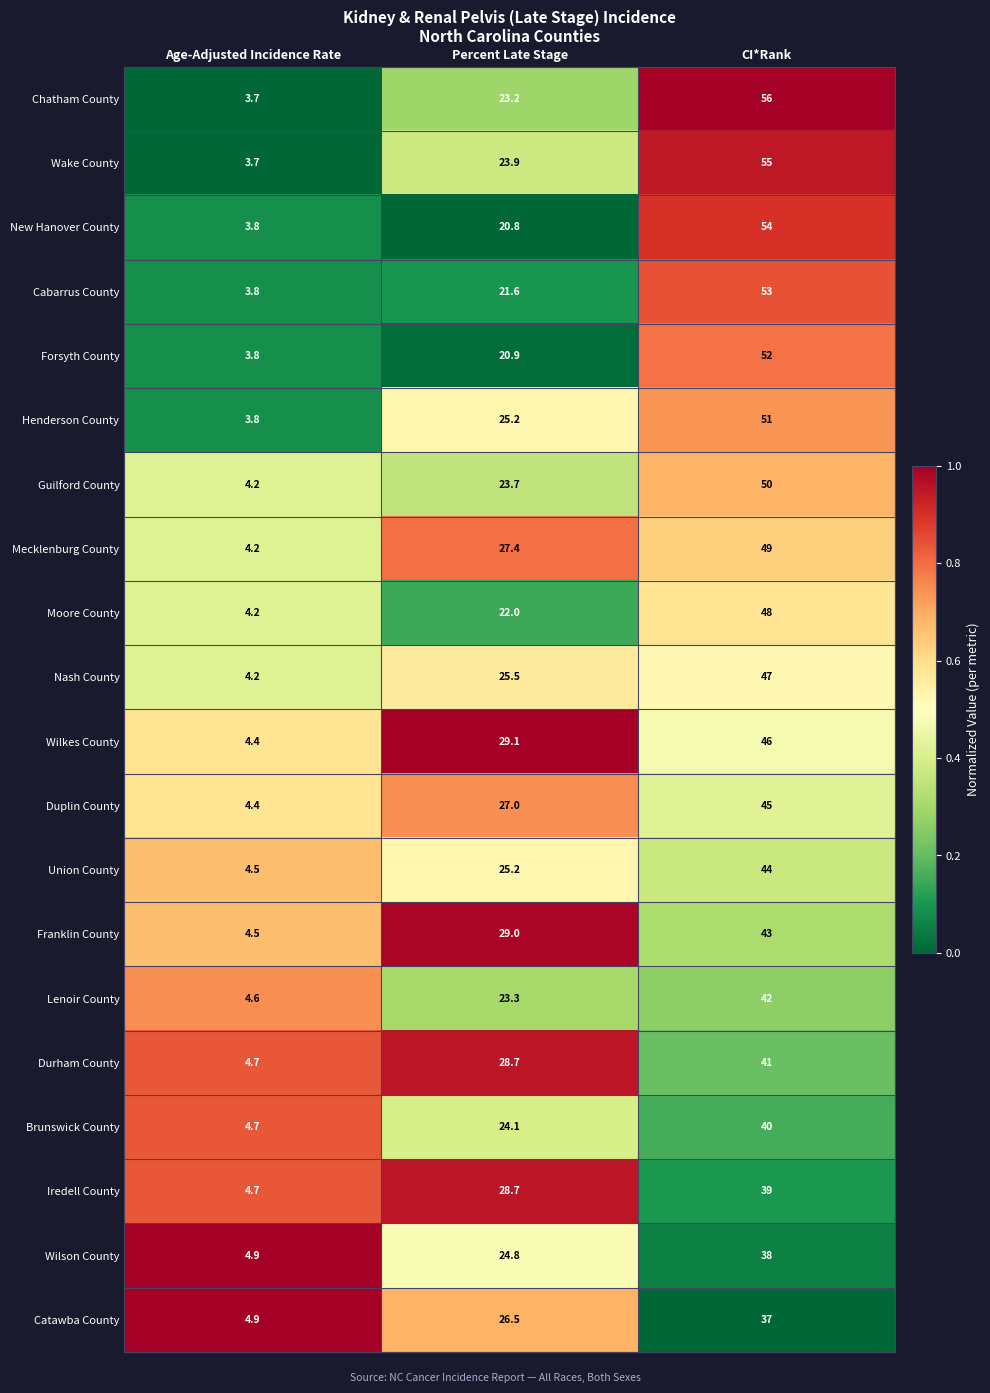

What is the sum of the Henderson County values at Percent Late Stage and CI*Rank?

76.2